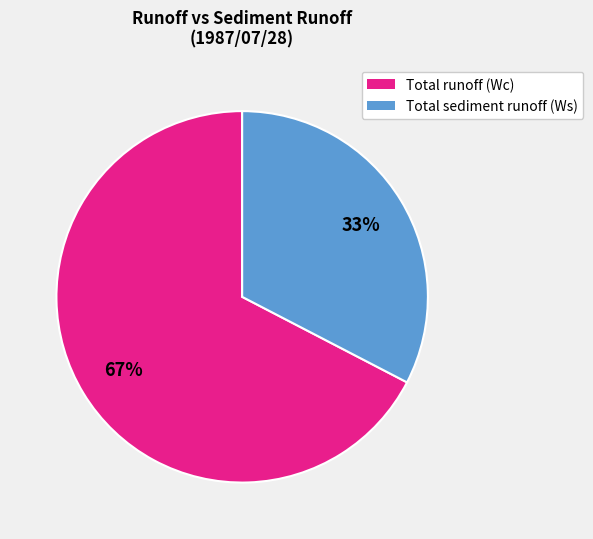

Is there any slice that represents more than half of the pie?

Yes